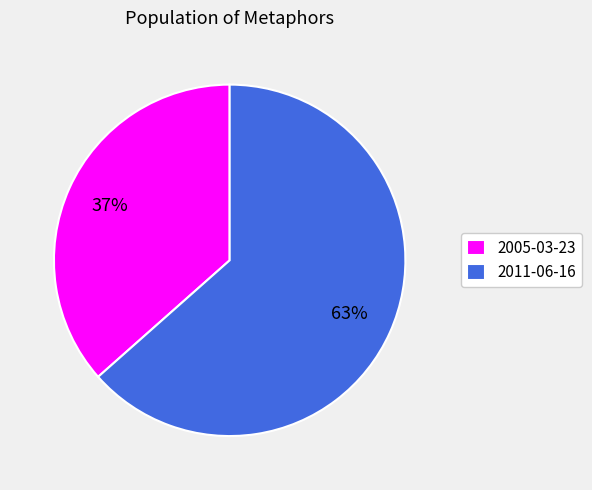

How many segments does this pie chart have?

2